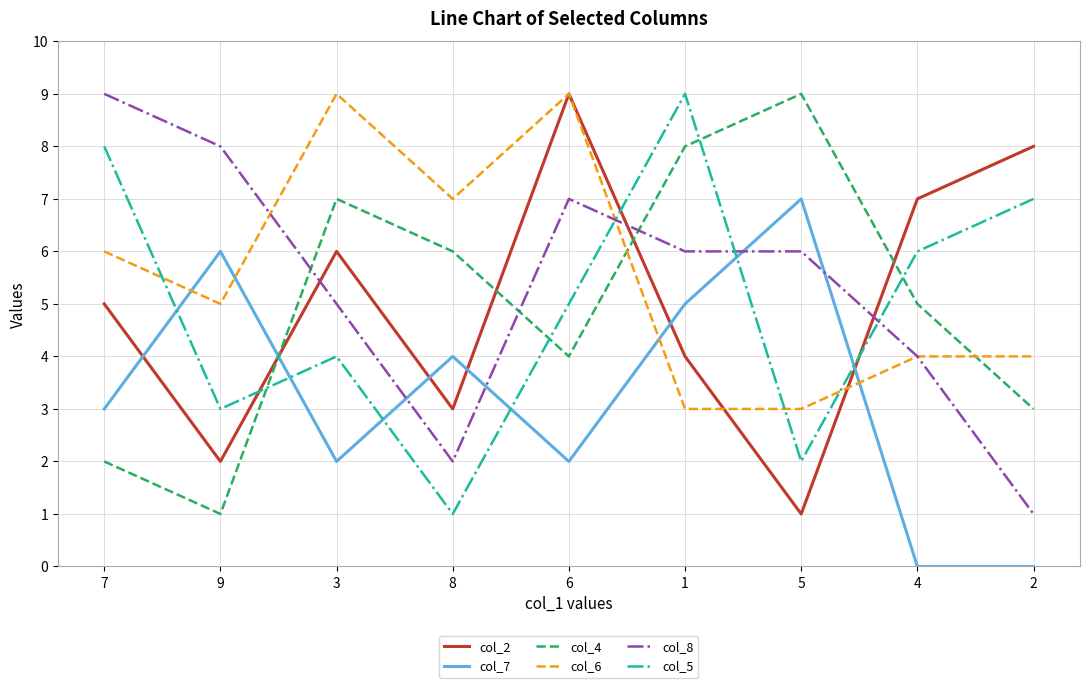

List the labels in order of col_2 value, largest first.

6, 2, 4, 3, 7, 1, 8, 9, 5